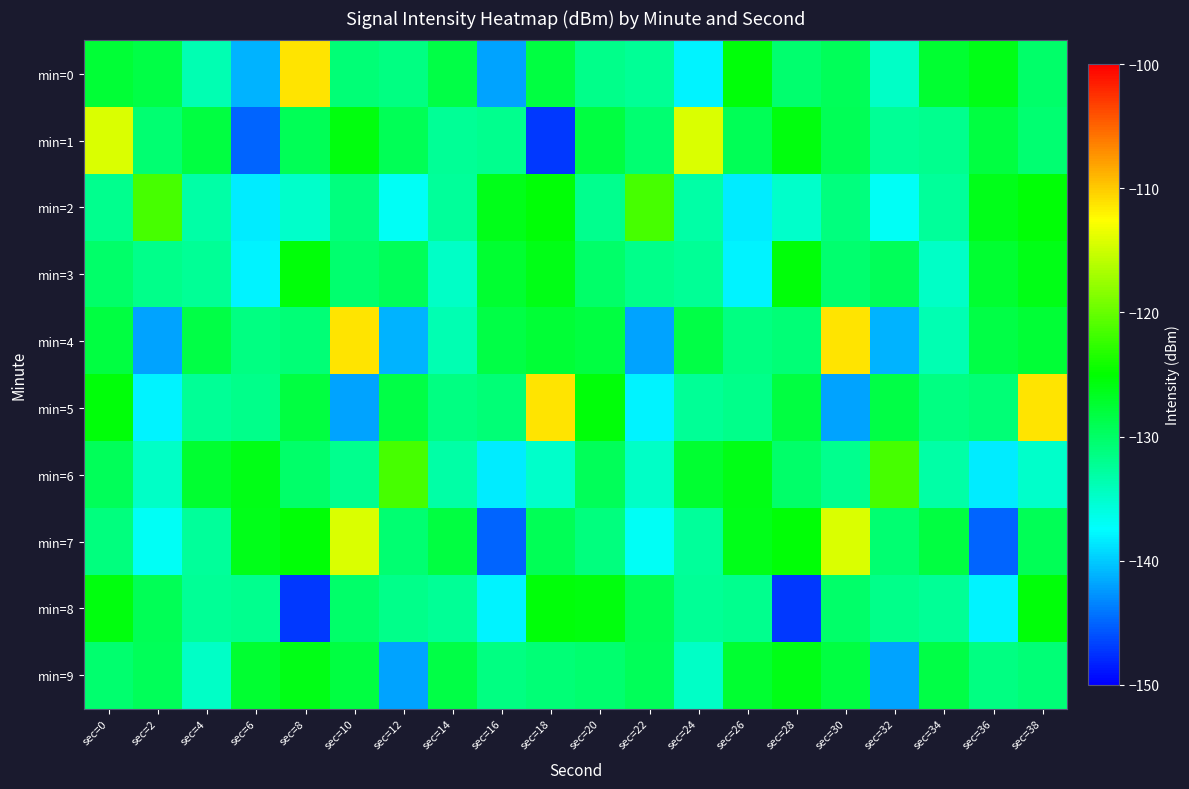

Between sec=18 and sec=20, which is larger?

sec=18